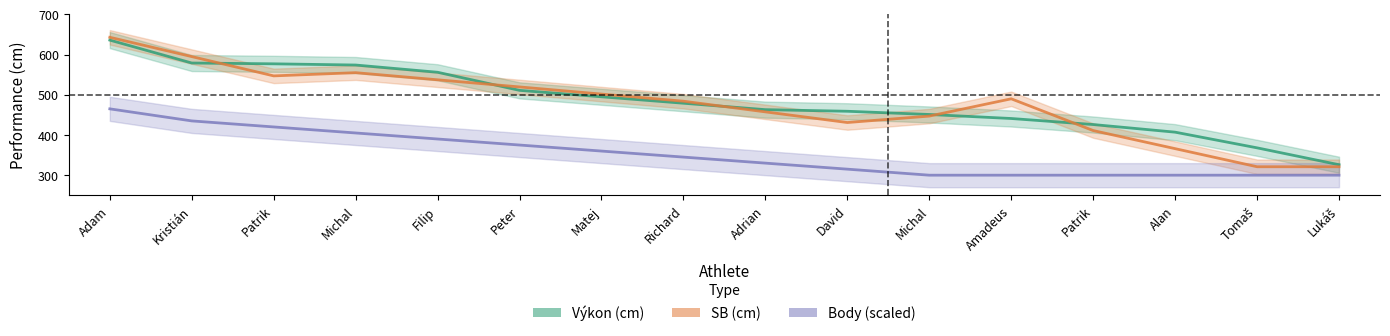

True or false: Body (scaled) has more than 1 points higher than both neighbors.

False